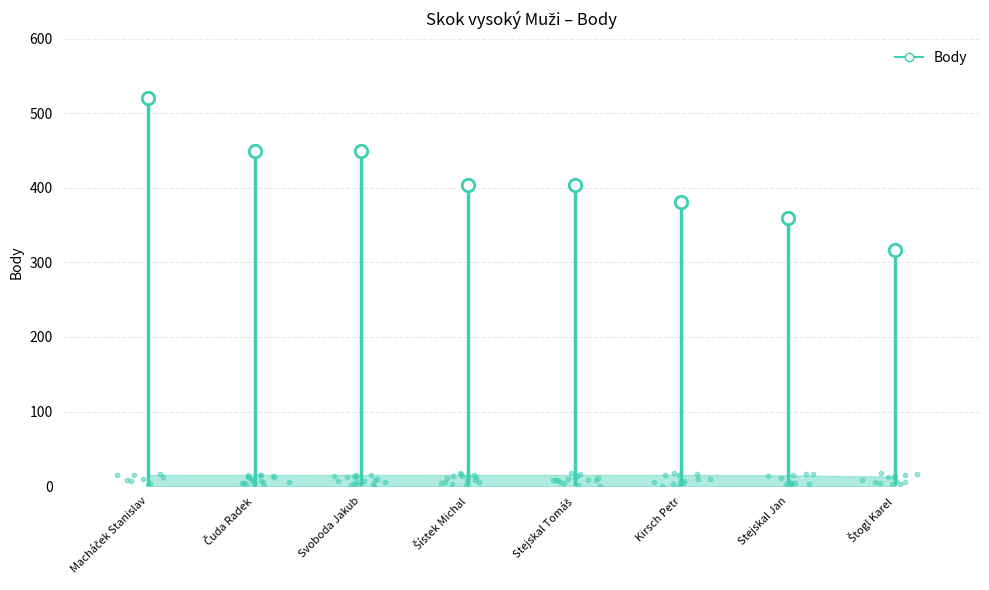

What is the ratio of the value at Svoboda Jakub to the value at Stejskal Tomáš?

1.1